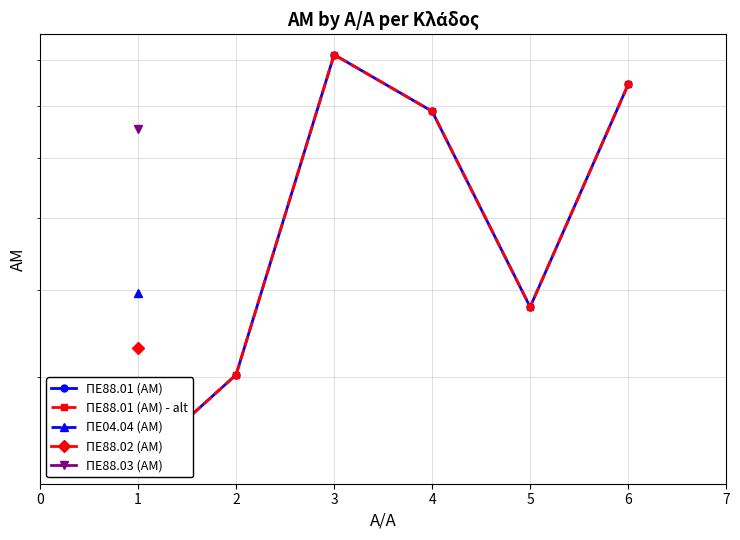

List the labels in order of ΠΕ88.01 (ΑΜ) value, largest first.

3, 6, 4, 5, 2, 1